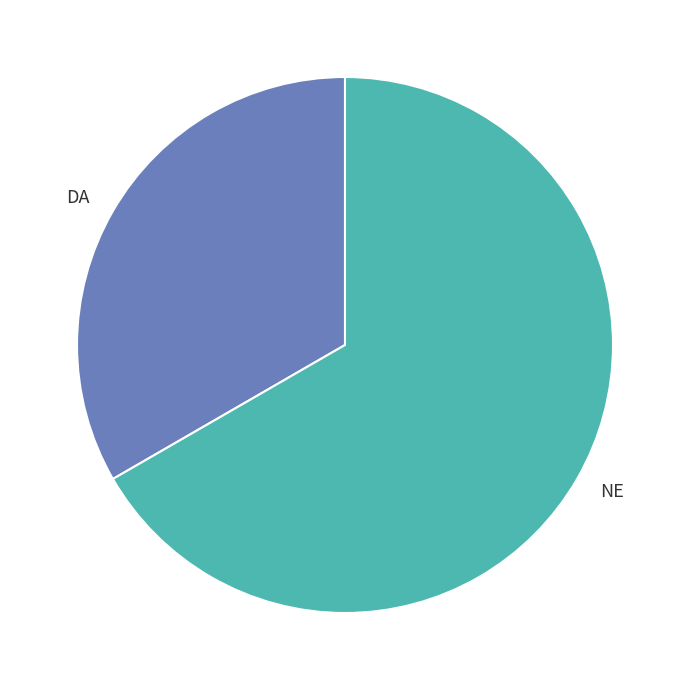

Combined, do NE and DA account for over 50%?

Yes